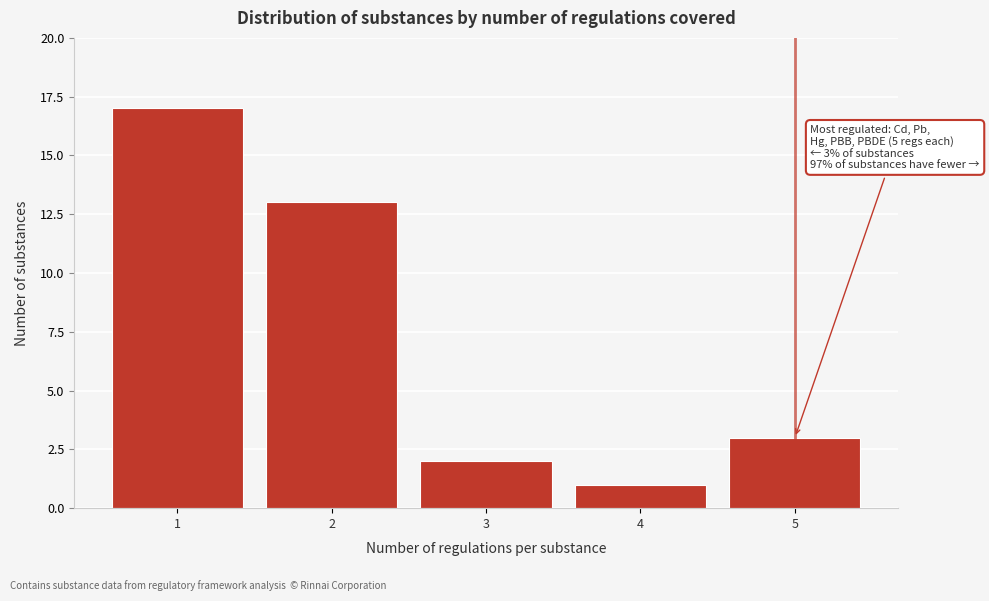

Reading left to right, extract all data points from this chart.

1=17	2=13	3=2	4=1	5=3